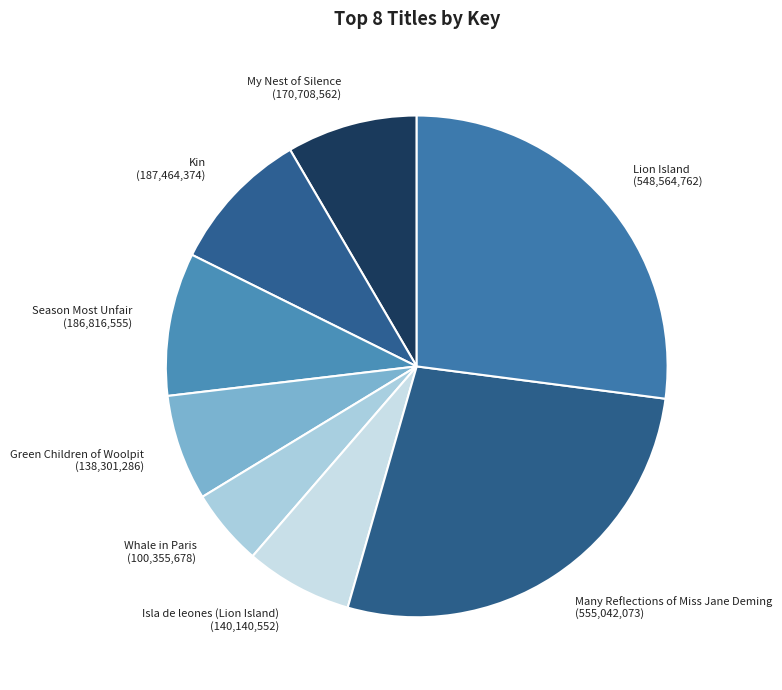

Is it true that Isla de leones (Lion Island) is 15% of the pie?

False